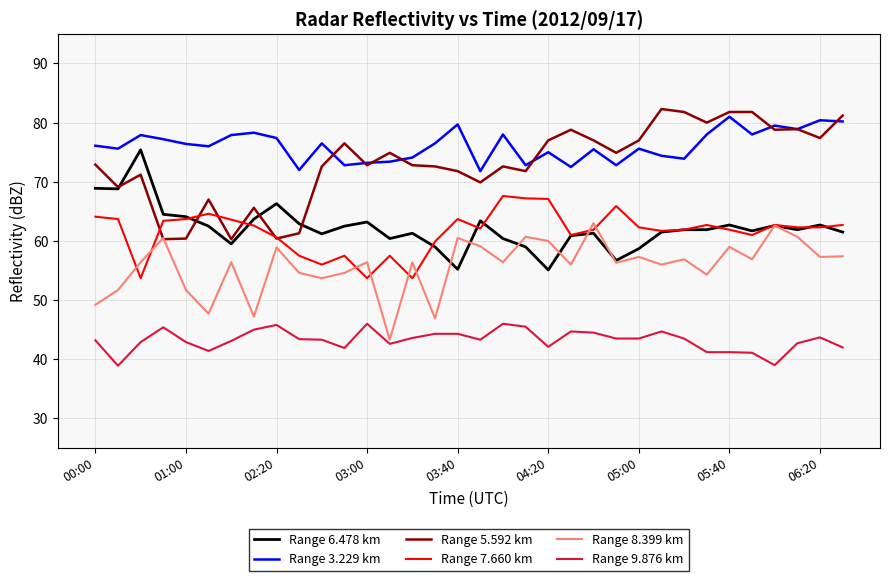

True or false: Range 3.229 km and Range 9.876 km intersect in this chart.

False